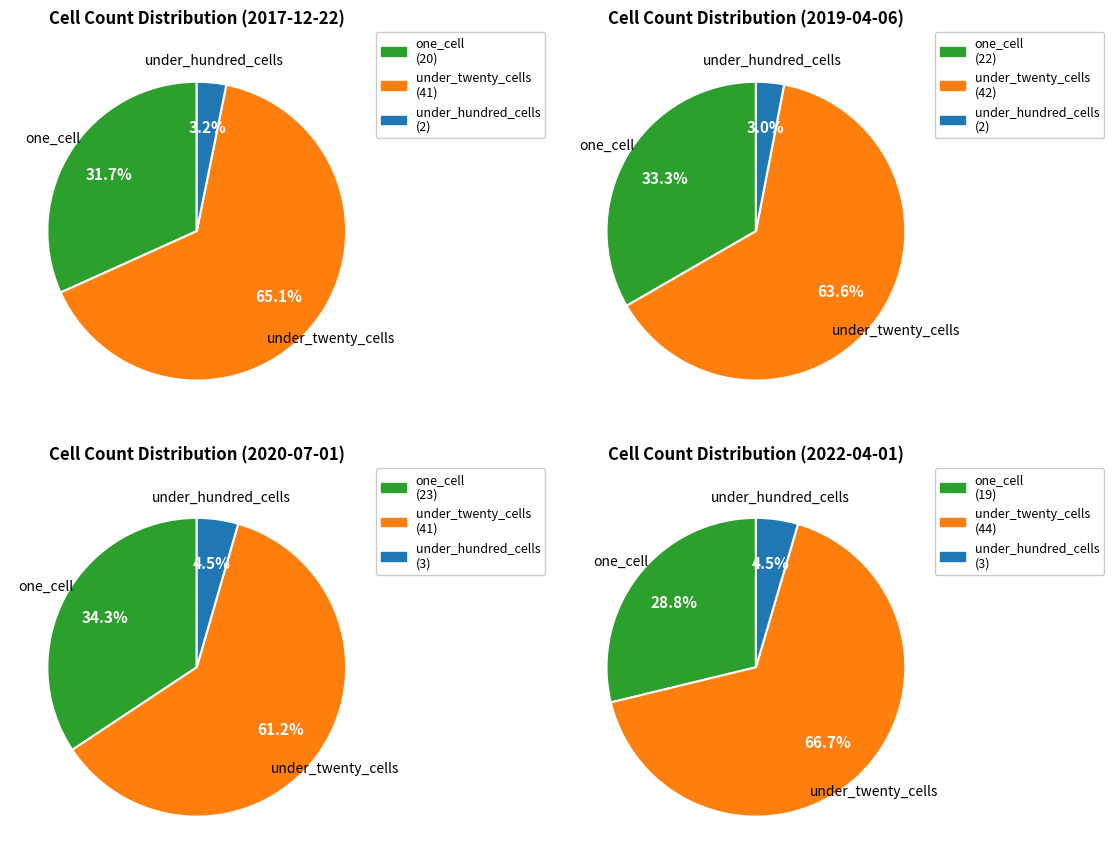

Does under_hundred_cells account for over 50% of the chart?

No